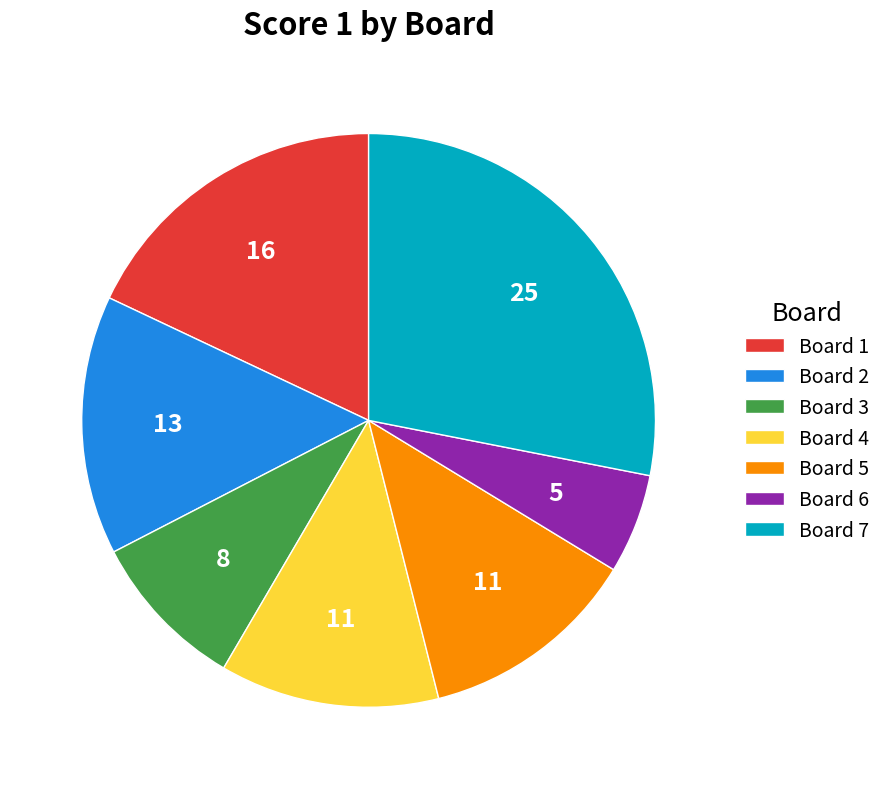

Is Board 4 the majority of the pie?

No